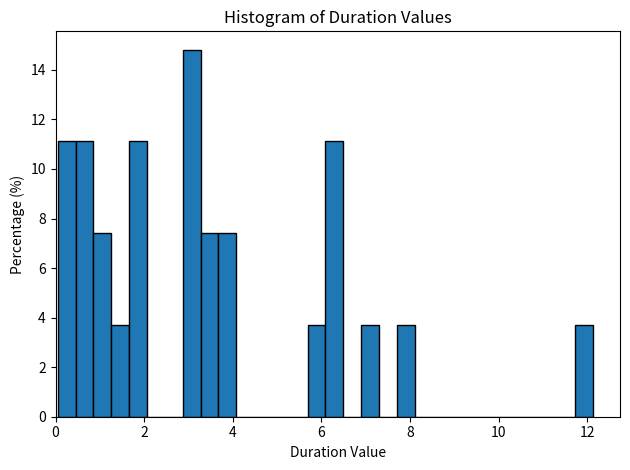

Read against the x-axis, roughly where is the centre of the tallest bar?

3.0